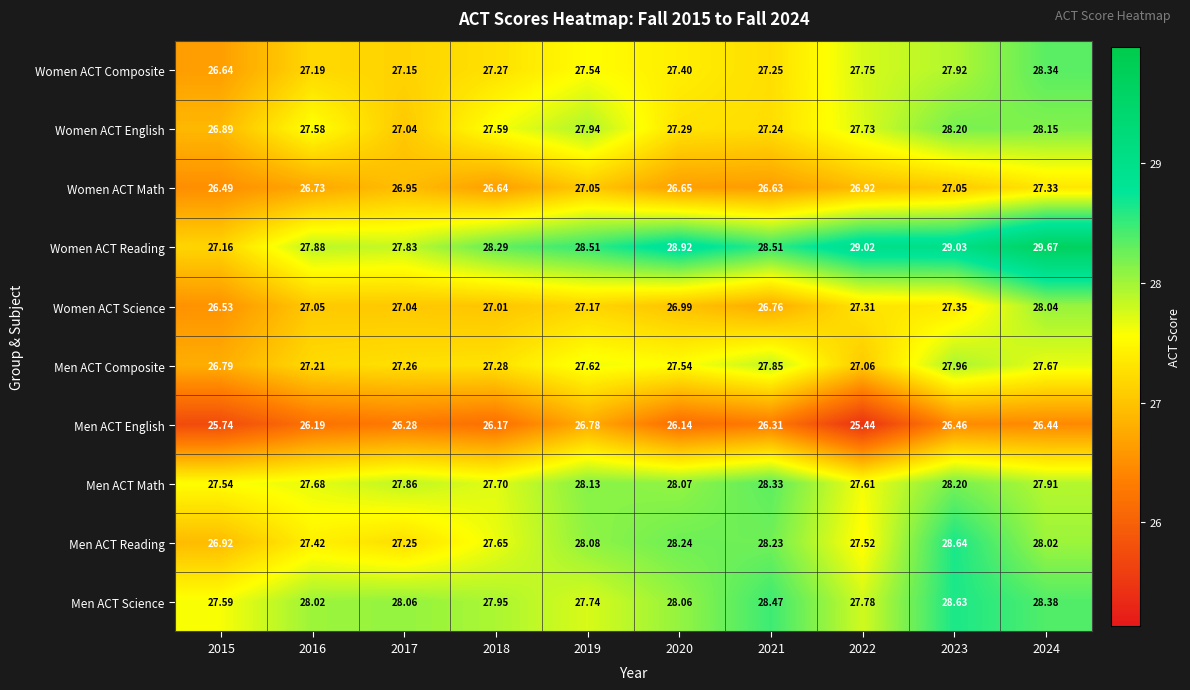

Which series has the largest range (max minus min)?

Women ACT Reading